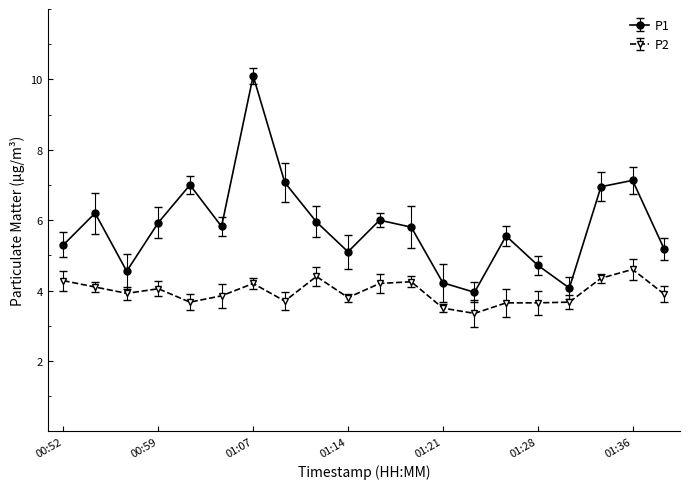

What is the average value of the P1 series?

5.8